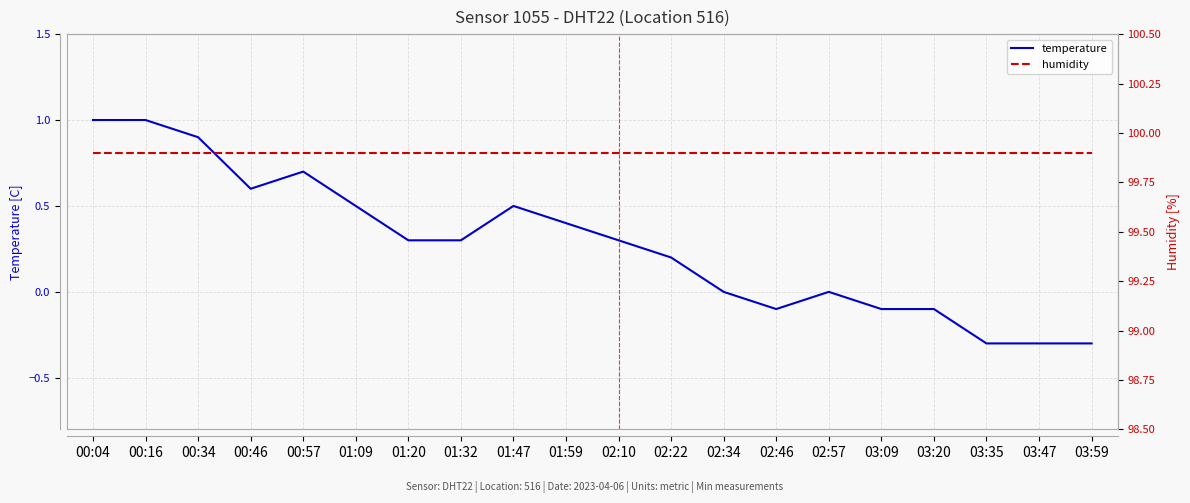

What is the minimum value shown in the chart?

-0.3